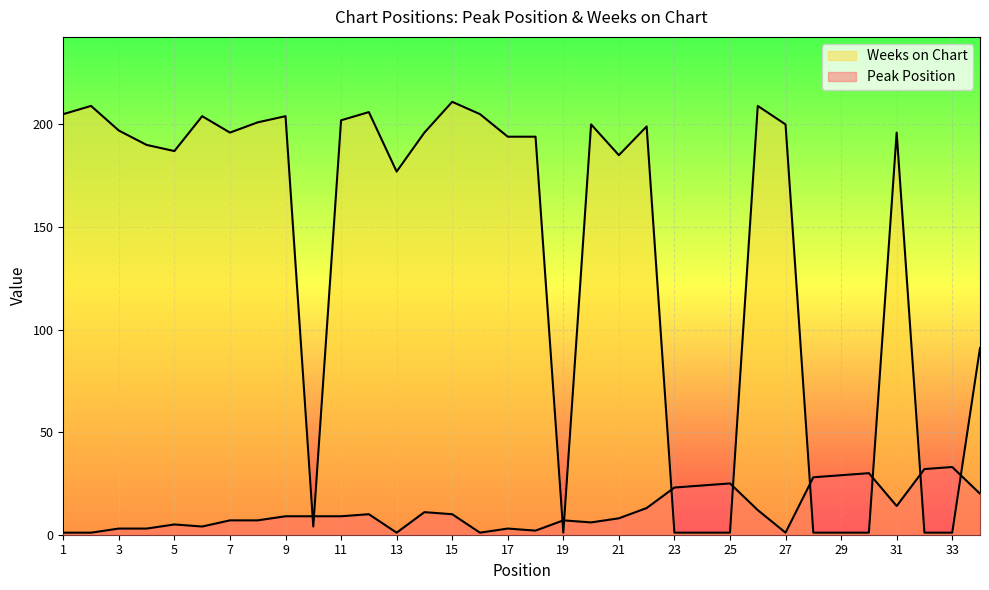

What is the sum of all Weeks on Chart values?

4671